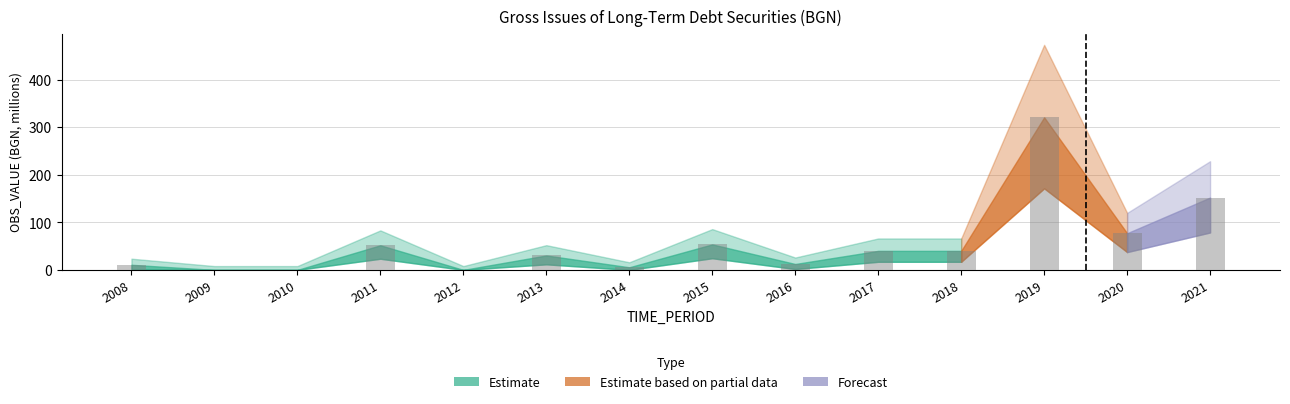

True or false: the data shows 51.7 at 2011.

True